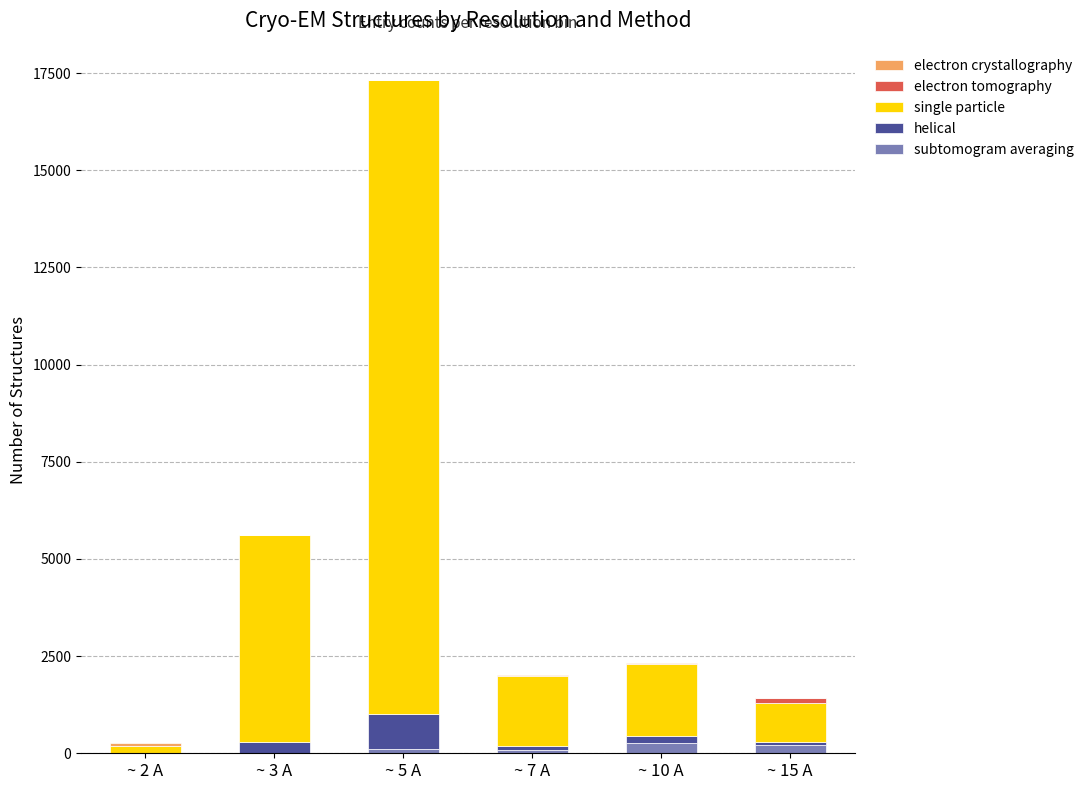

Are the bars horizontal?

No